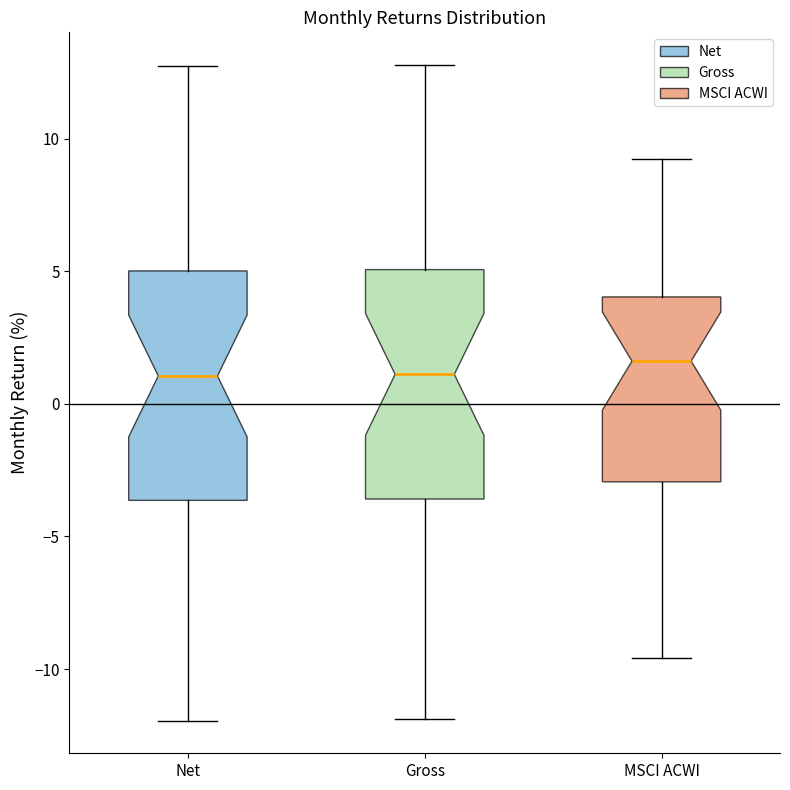

Which box's median line is the highest?

MSCI ACWI